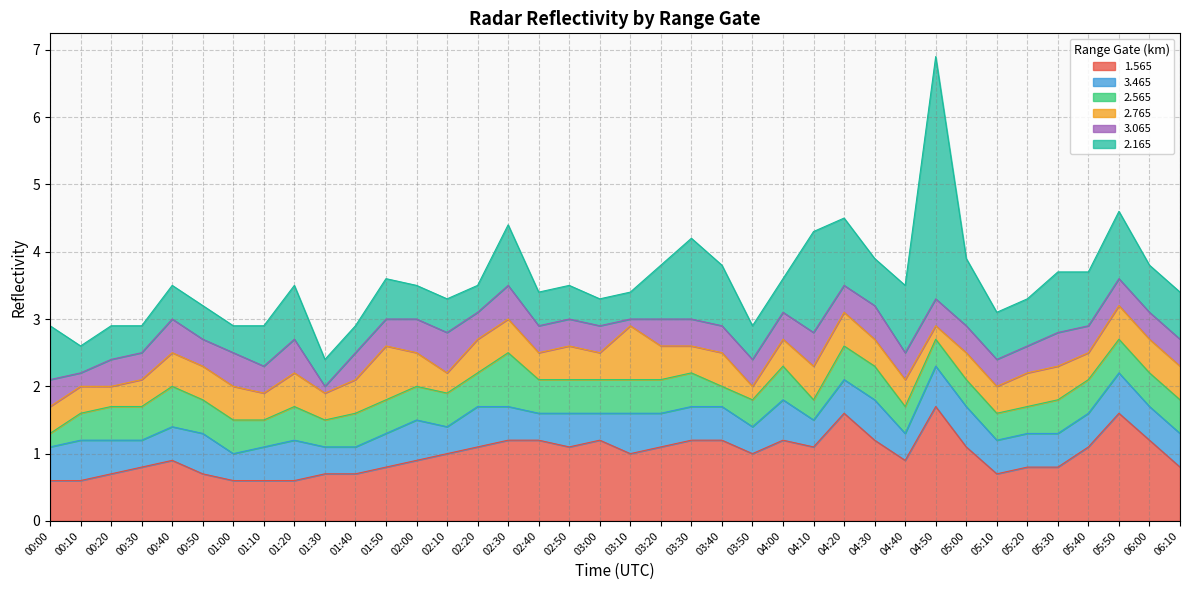

Reading right to left, what are all the values shown in this chart?

1.565: 0.8	1.2	1.6	1.1	0.8	0.8	0.7	1.1	1.7	0.9	1.2	1.6	1.1	1.2	1.0	1.2	1.2	1.1	1.0	1.2	1.1	1.2	1.2	1.1	1.0	0.9	0.8	0.7	0.7	0.6	0.6	0.6	0.7	0.9	0.8	0.7	0.6	0.6
3.465: 0.5	0.5	0.6	0.5	0.5	0.5	0.5	0.6	0.6	0.4	0.6	0.5	0.4	0.6	0.4	0.5	0.5	0.5	0.6	0.4	0.5	0.4	0.5	0.6	0.4	0.6	0.5	0.4	0.4	0.6	0.5	0.4	0.6	0.5	0.4	0.5	0.6	0.5
2.565: 0.5	0.5	0.5	0.5	0.5	0.4	0.4	0.4	0.4	0.4	0.5	0.5	0.3	0.5	0.4	0.3	0.5	0.5	0.5	0.5	0.5	0.5	0.8	0.5	0.5	0.5	0.5	0.5	0.4	0.5	0.4	0.5	0.5	0.6	0.5	0.5	0.4	0.2
2.765: 0.5	0.5	0.5	0.4	0.5	0.5	0.4	0.4	0.2	0.4	0.4	0.5	0.5	0.4	0.2	0.5	0.4	0.5	0.8	0.4	0.5	0.4	0.5	0.5	0.3	0.5	0.8	0.5	0.4	0.5	0.4	0.5	0.5	0.5	0.4	0.3	0.4	0.4
3.065: 0.4	0.4	0.4	0.4	0.5	0.4	0.4	0.4	0.4	0.4	0.5	0.4	0.5	0.4	0.4	0.4	0.4	0.4	0.1	0.4	0.4	0.4	0.5	0.4	0.6	0.5	0.4	0.4	0.1	0.5	0.4	0.5	0.4	0.5	0.4	0.4	0.2	0.4
2.165: 0.7	0.7	1.0	0.8	0.9	0.7	0.7	1.0	3.6	1.0	0.7	1.0	1.5	0.5	0.5	0.9	1.2	0.8	0.4	0.4	0.5	0.5	0.9	0.4	0.5	0.5	0.6	0.4	0.4	0.8	0.6	0.4	0.5	0.5	0.4	0.5	0.4	0.8